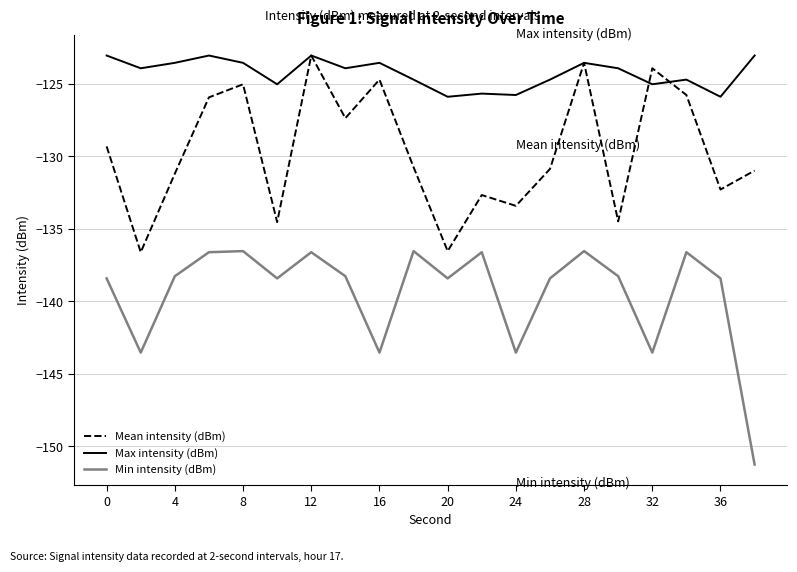

True or false: Min intensity (dBm) has more than 2 points higher than both neighbors.

True